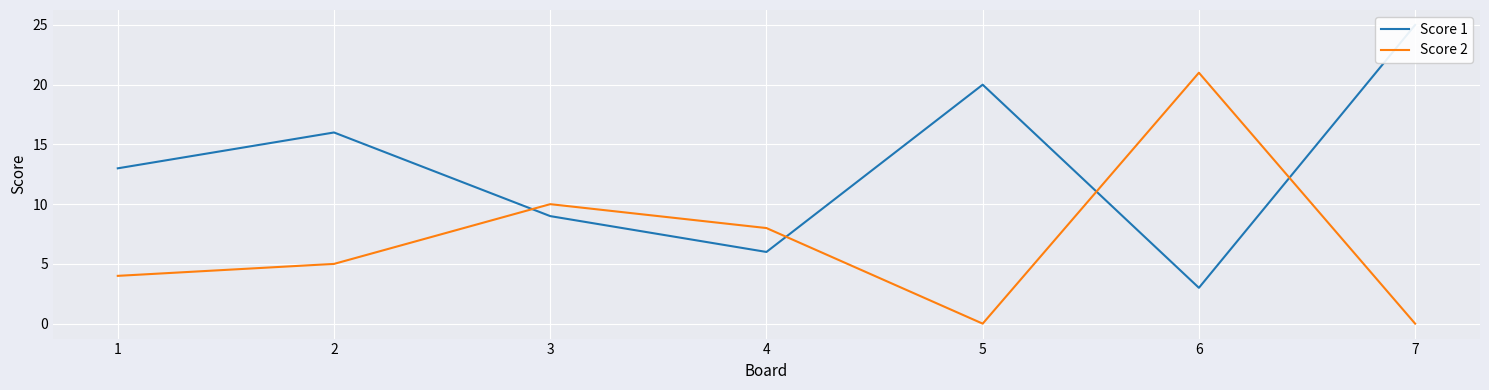

Reading left to right, list all the values displayed in this chart.

Score 1: 1=13	2=16	3=9	4=6	5=20	6=3	7=25
Score 2: 1=4	2=5	3=10	4=8	5=0	6=21	7=0